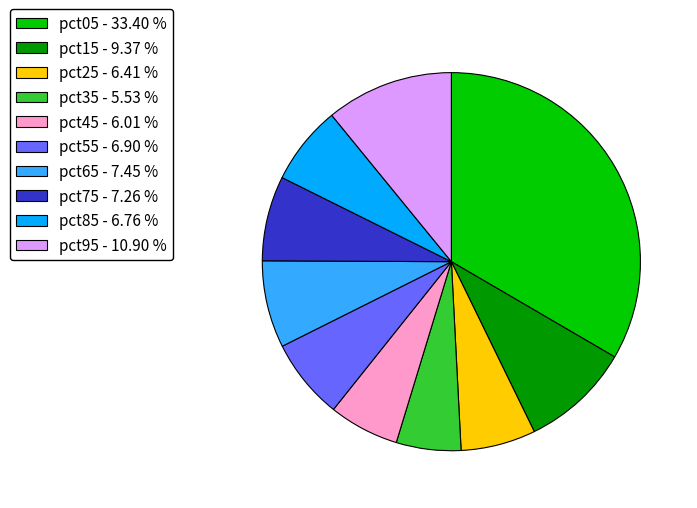

Is the sum of pct65 - 7.45 % and pct85 - 6.76 % greater than half?

No